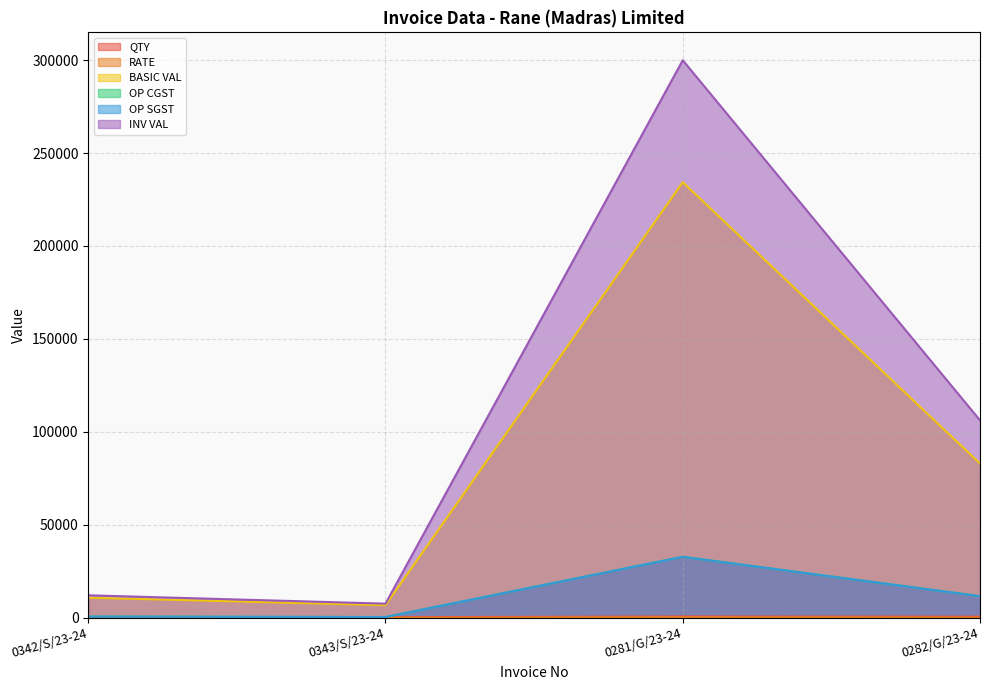

What position from the left is 0282/G/23-24?

4